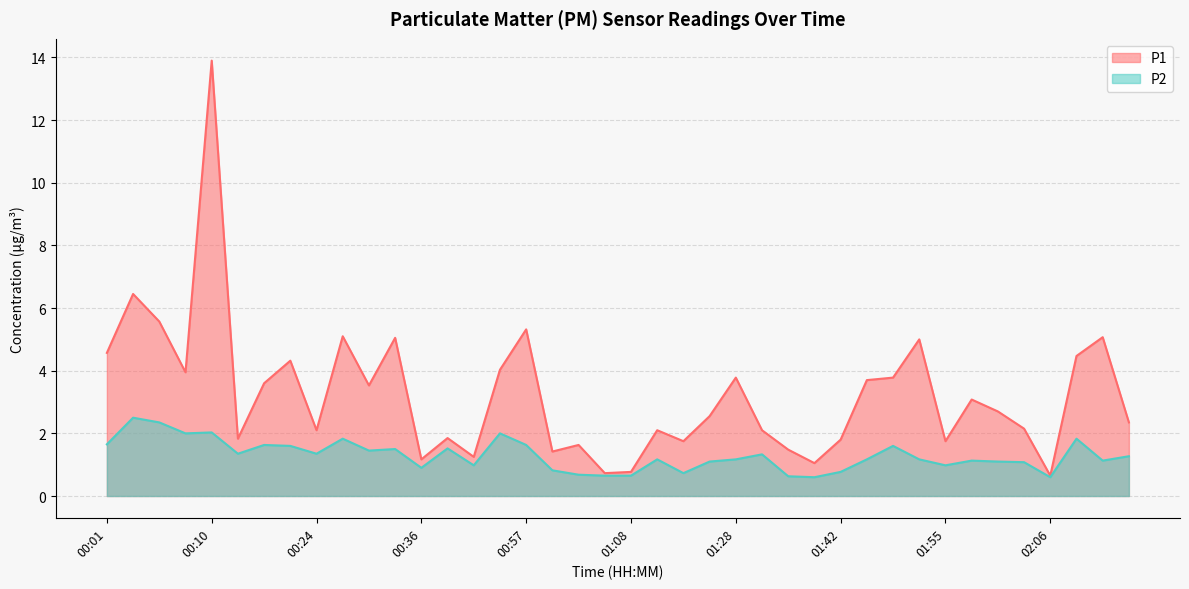

At which label does P2 reach its minimum?

01:39